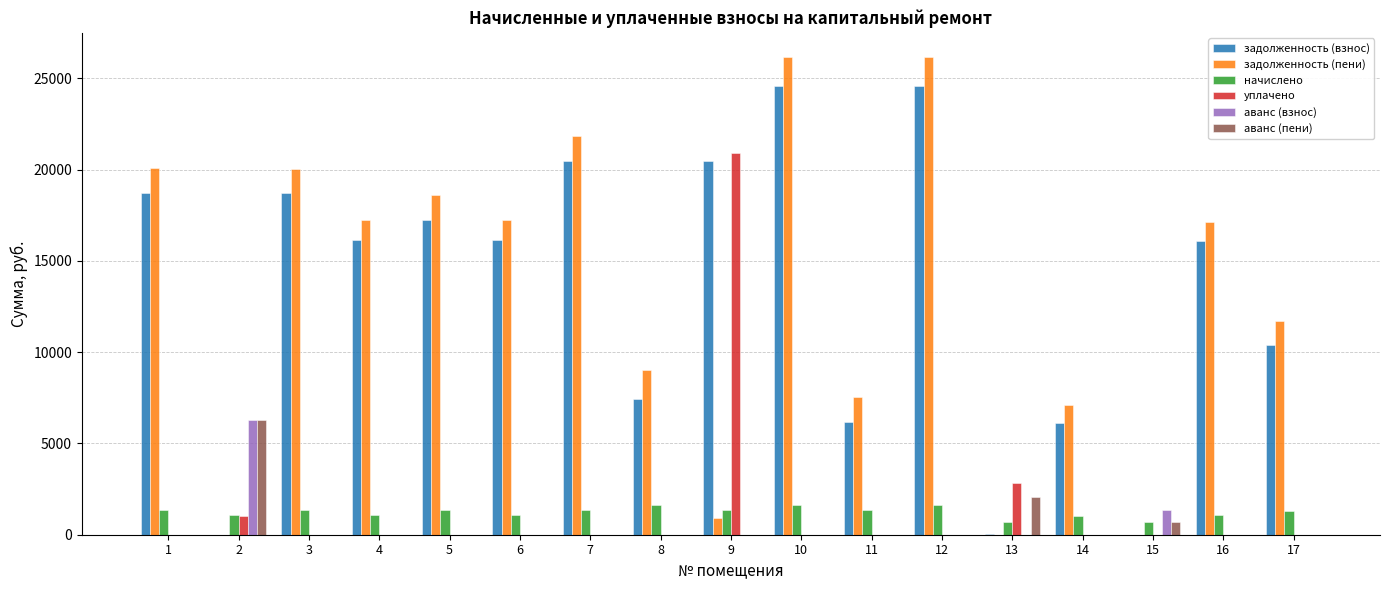

The value of аванс (взнос) at 15 is 1373.3. True or false?

True